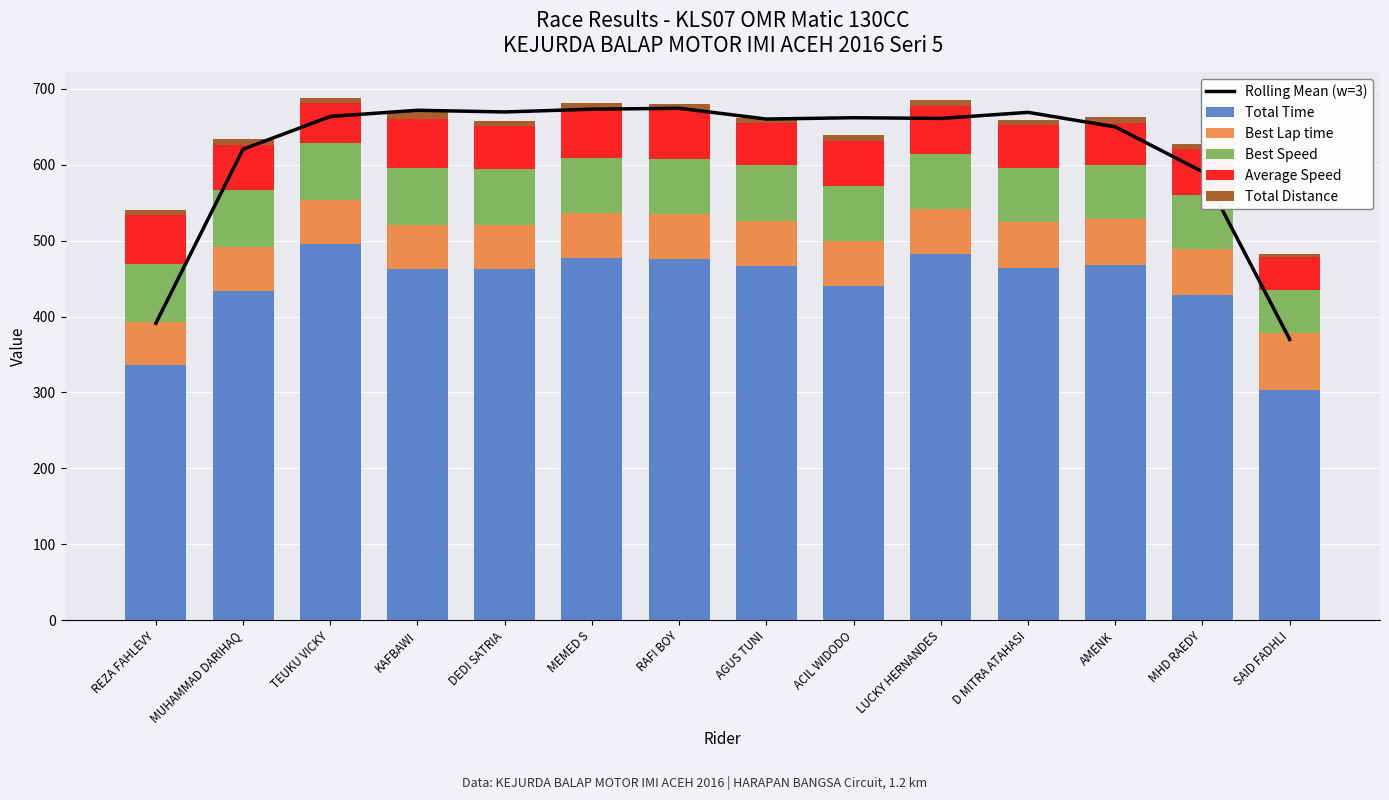

The value of Best Lap time at AGUS TUNI is 59.5. True or false?

True